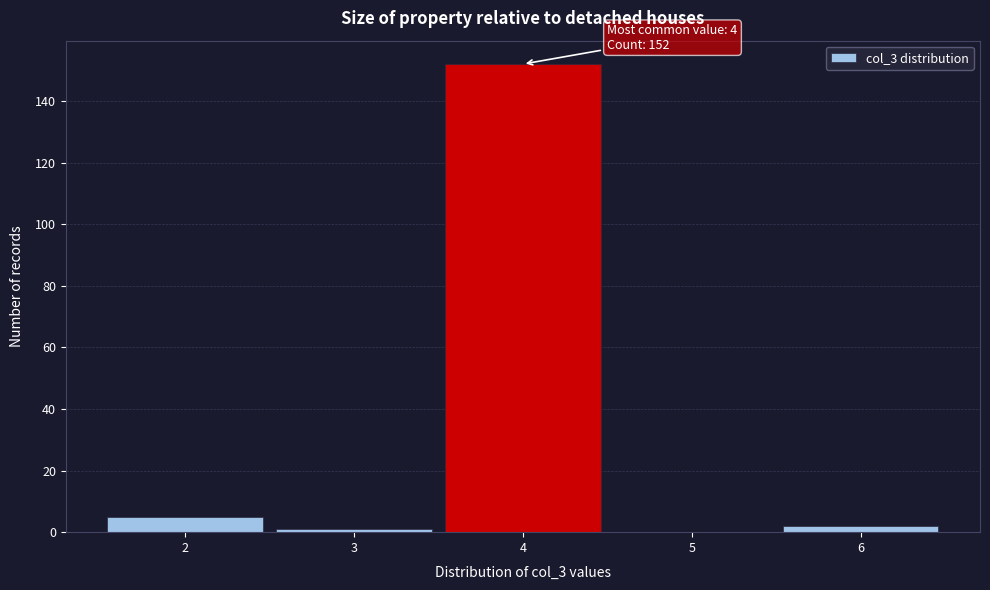

Over which range of the x-axis is the bar tallest?

3.5 to 4.5